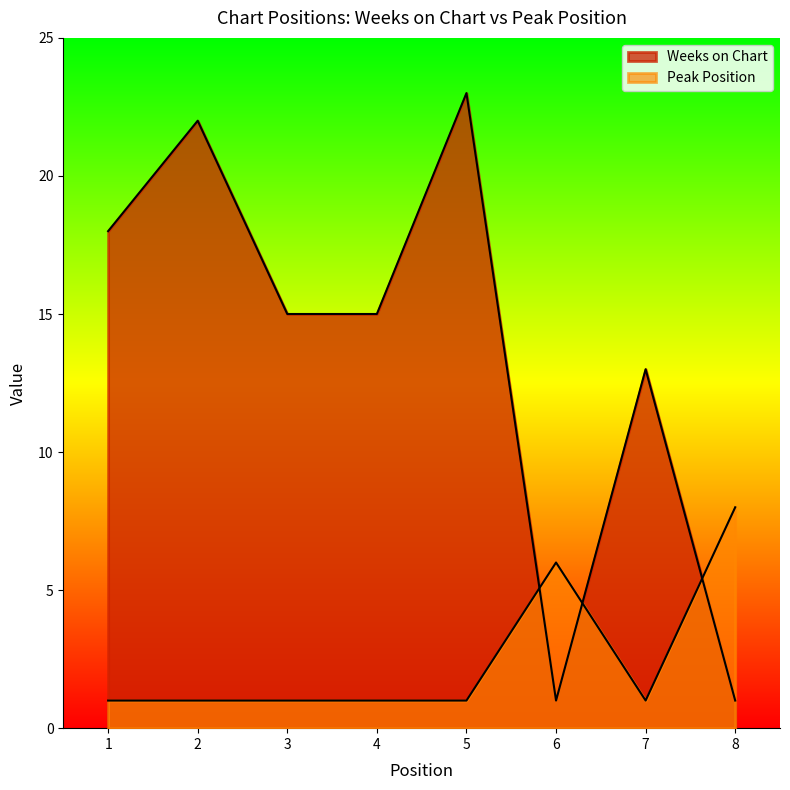

The value of Peak Position at 6 is 8. True or false?

False